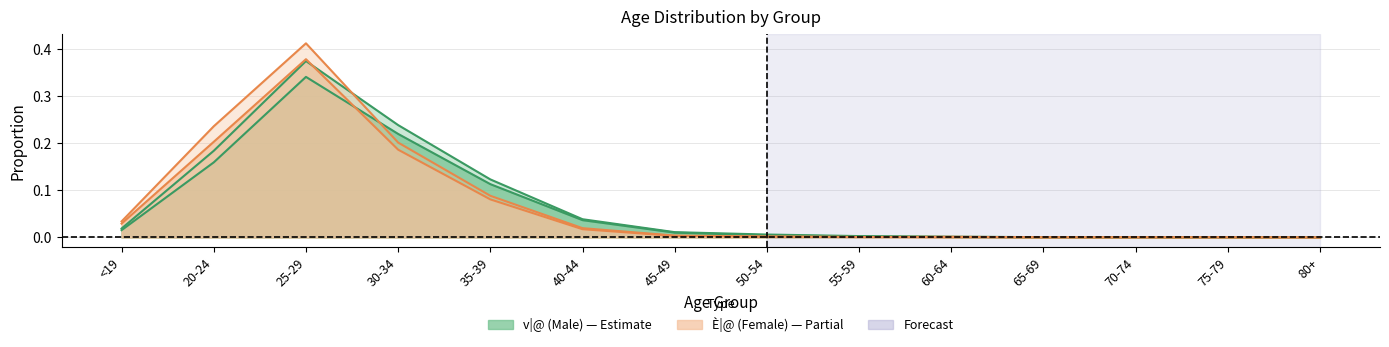

How many data points in È|@ (Female) are above 0?

13